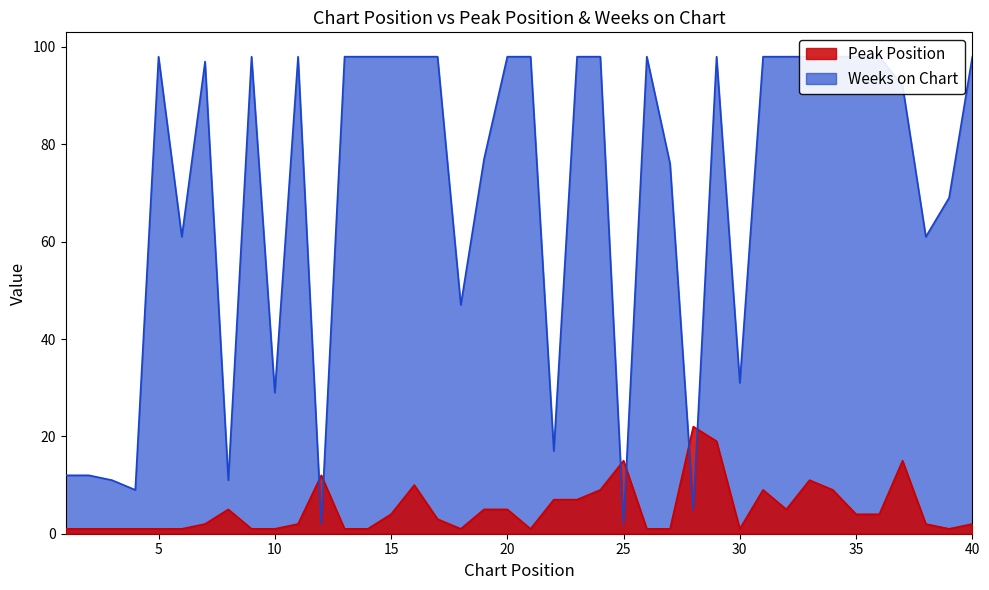

What is the difference between the second highest and minimum values in the Weeks on Chart series?

96